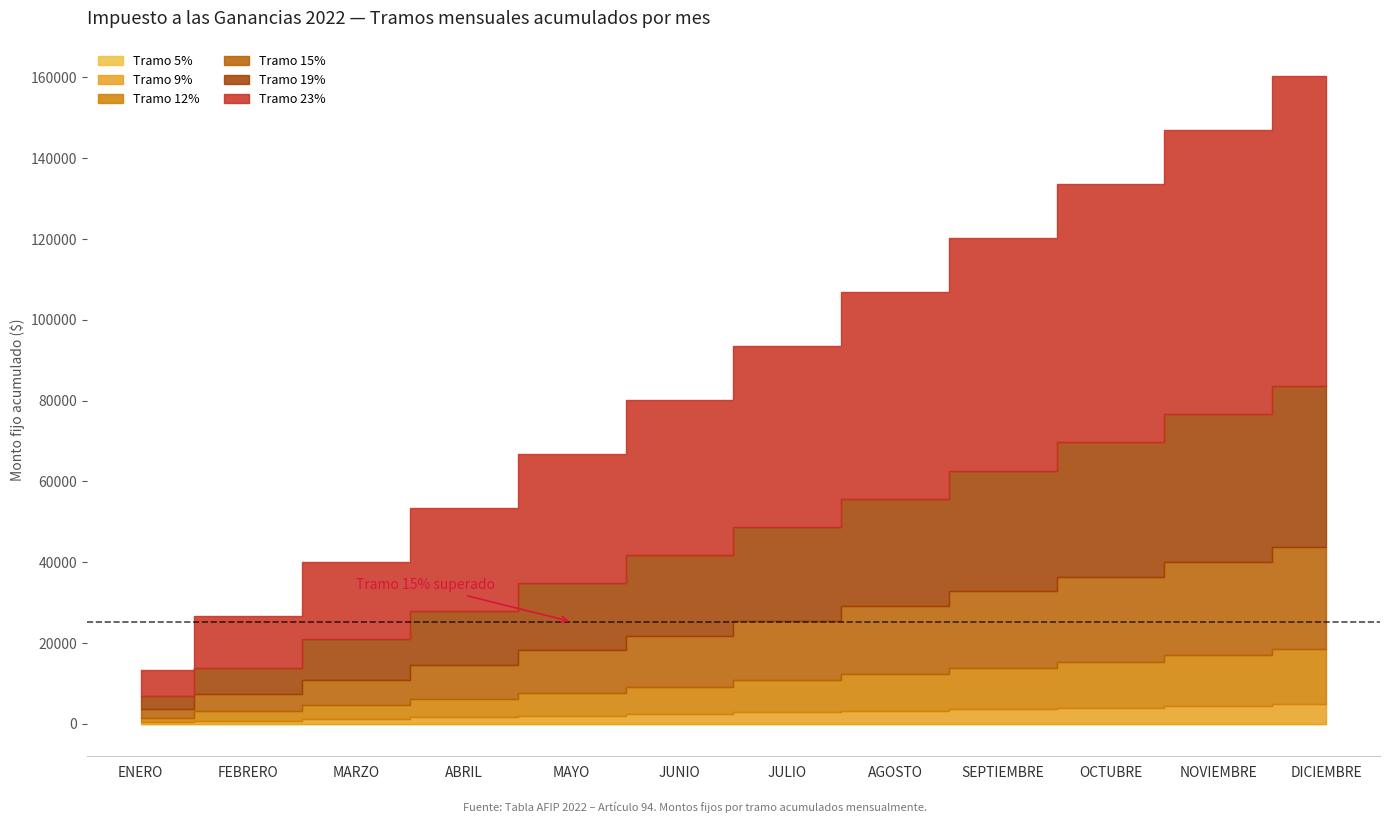

How many lines are shown in the chart?

6